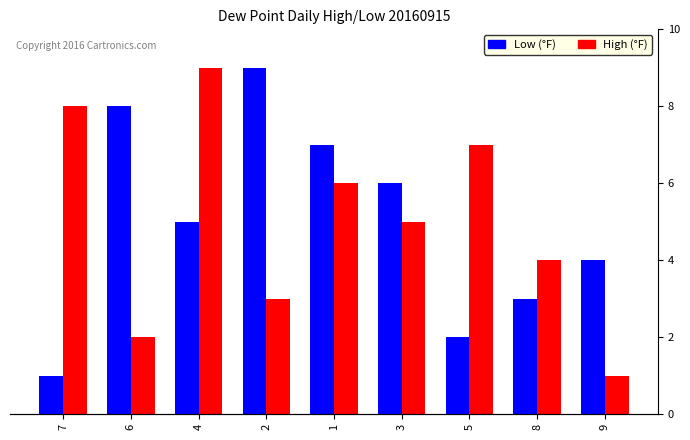

Rank the series at 6 from lowest to highest value.

High (°F), Low (°F)